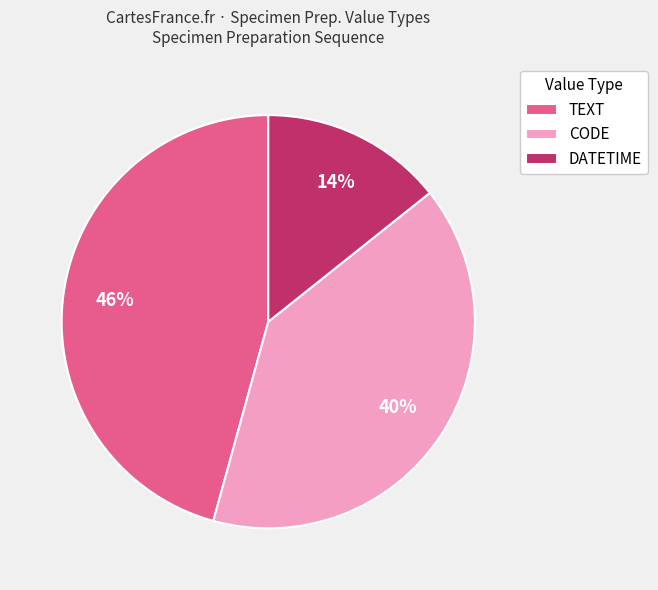

Is the sum of DATETIME and TEXT greater than half?

Yes